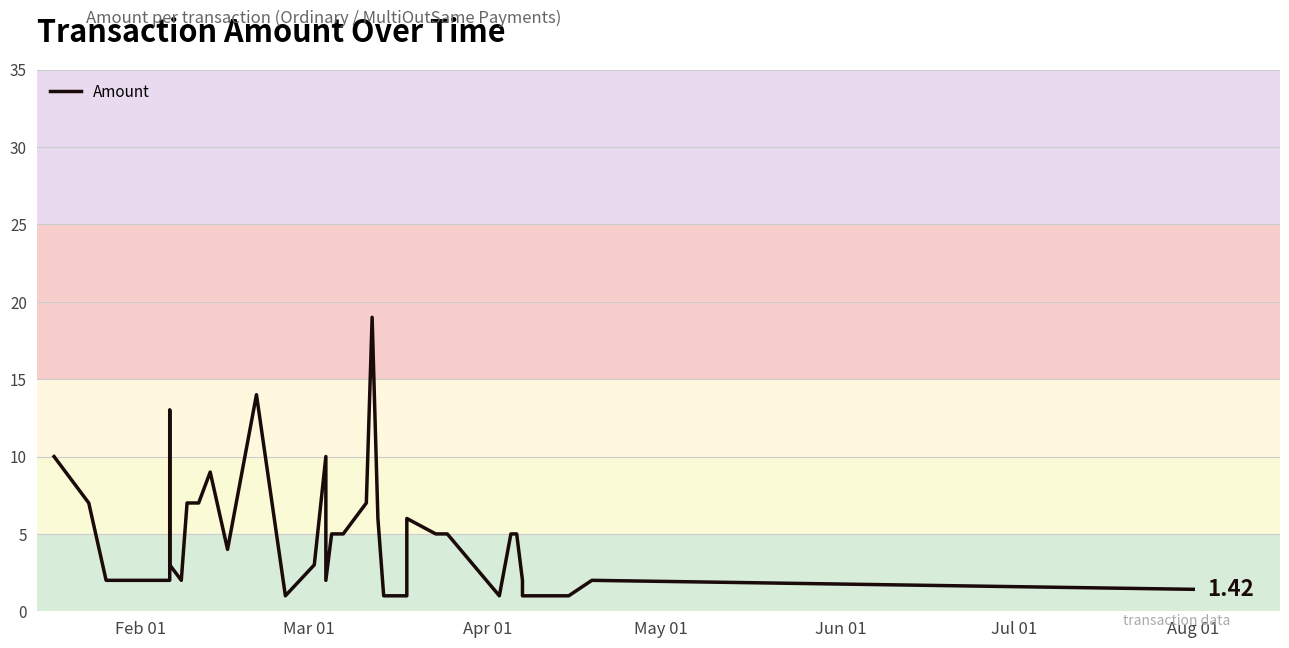

Does the chart have visible grid lines?

Yes